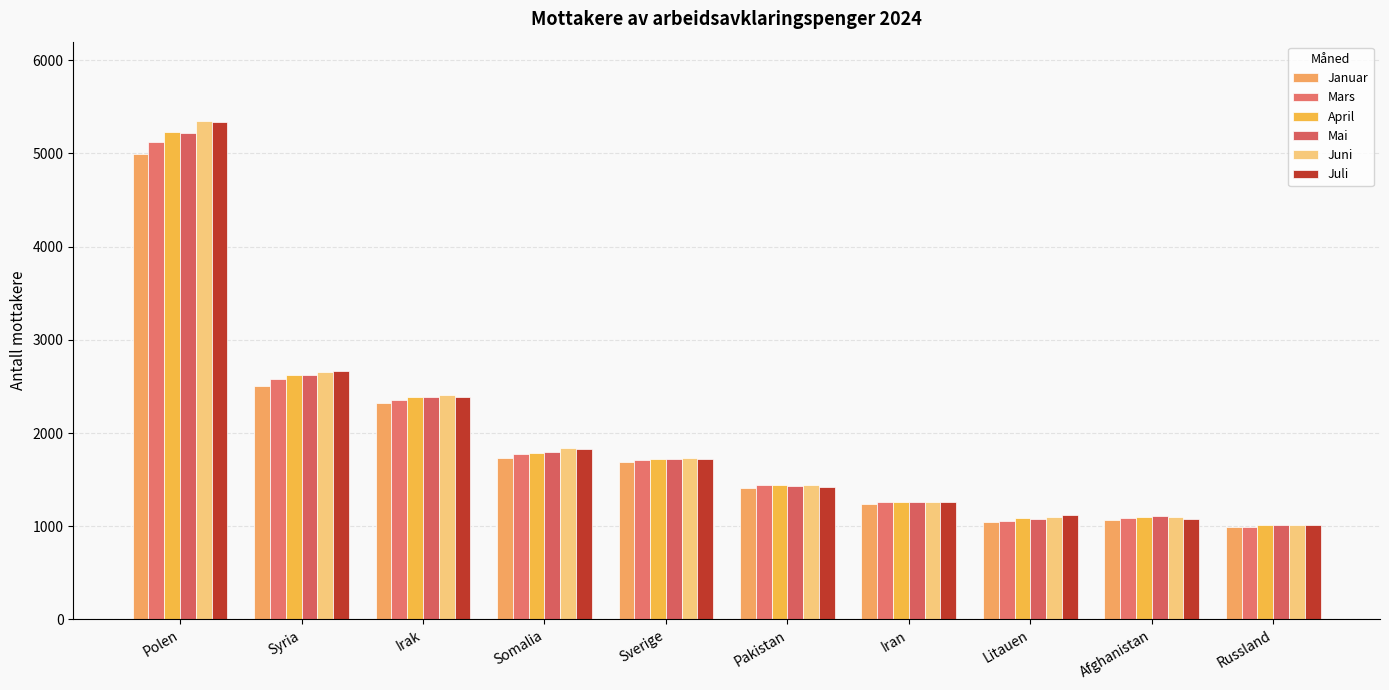

At how many categories does at least one series exceed 5127?

1